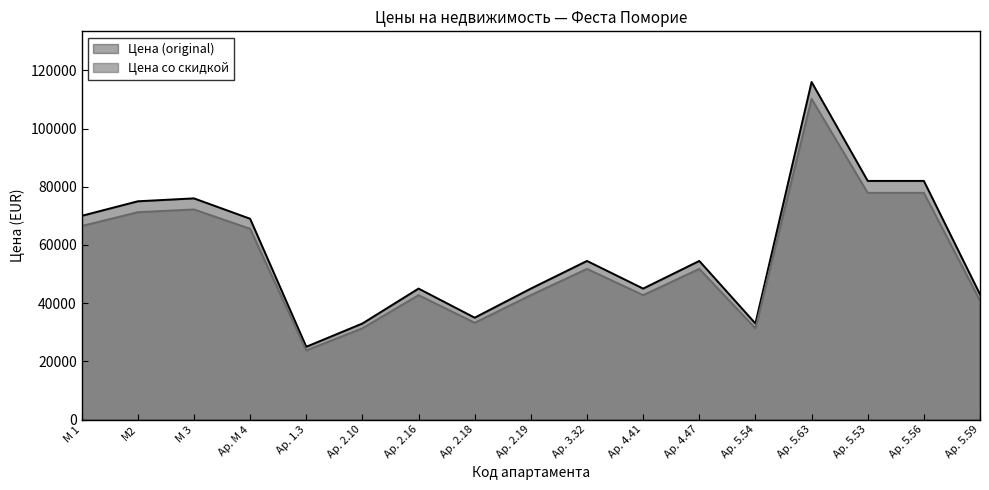

How many lines are shown in the chart?

2